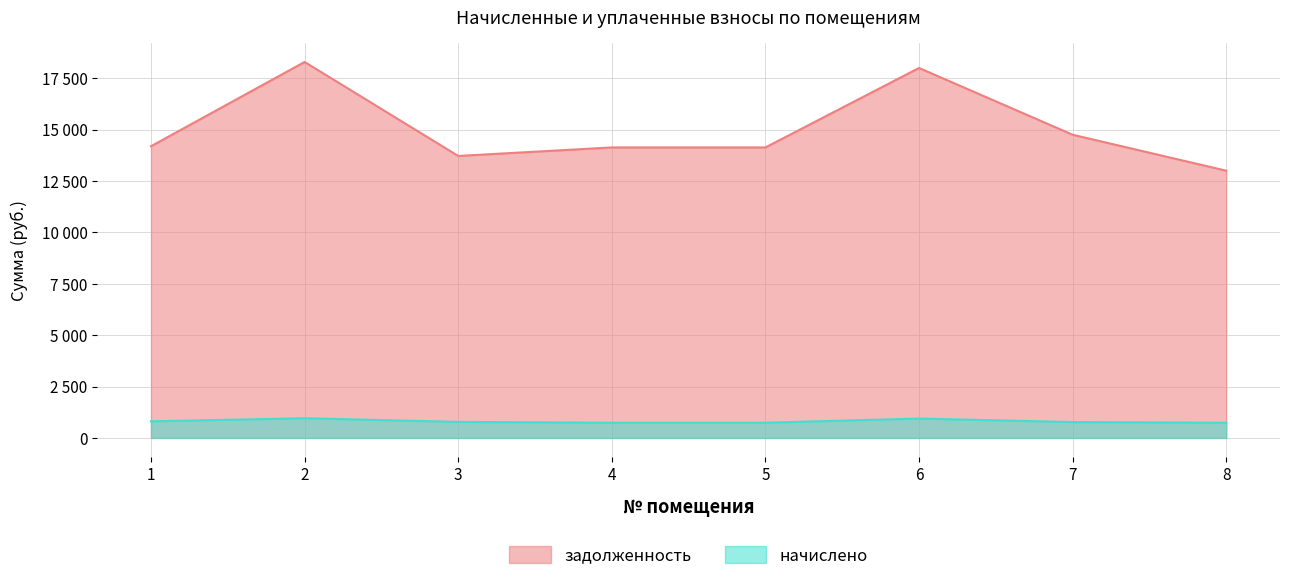

Which category has the lowest value across all series?

4